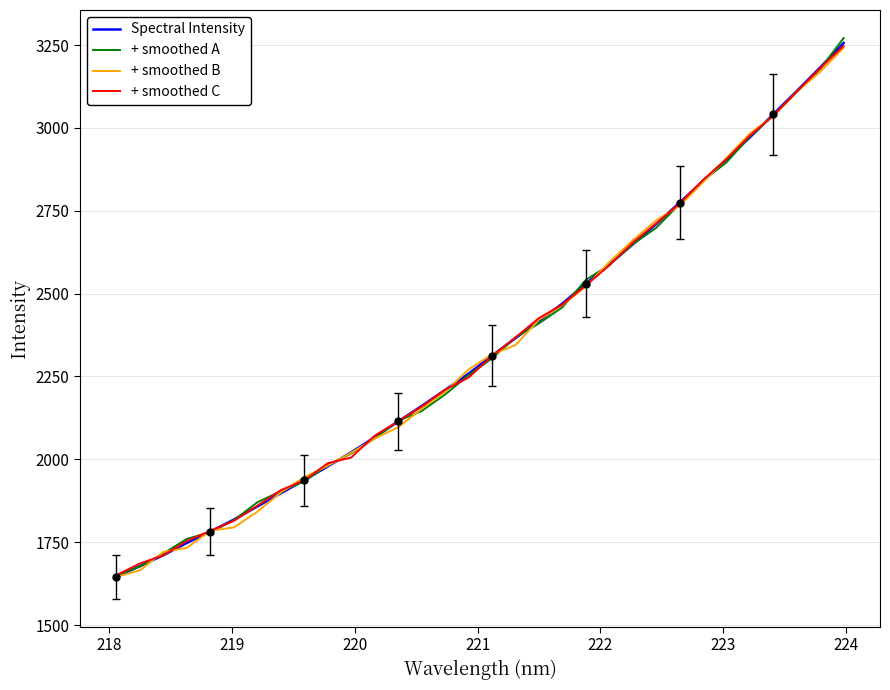

What is the smallest value displayed?

1645.5